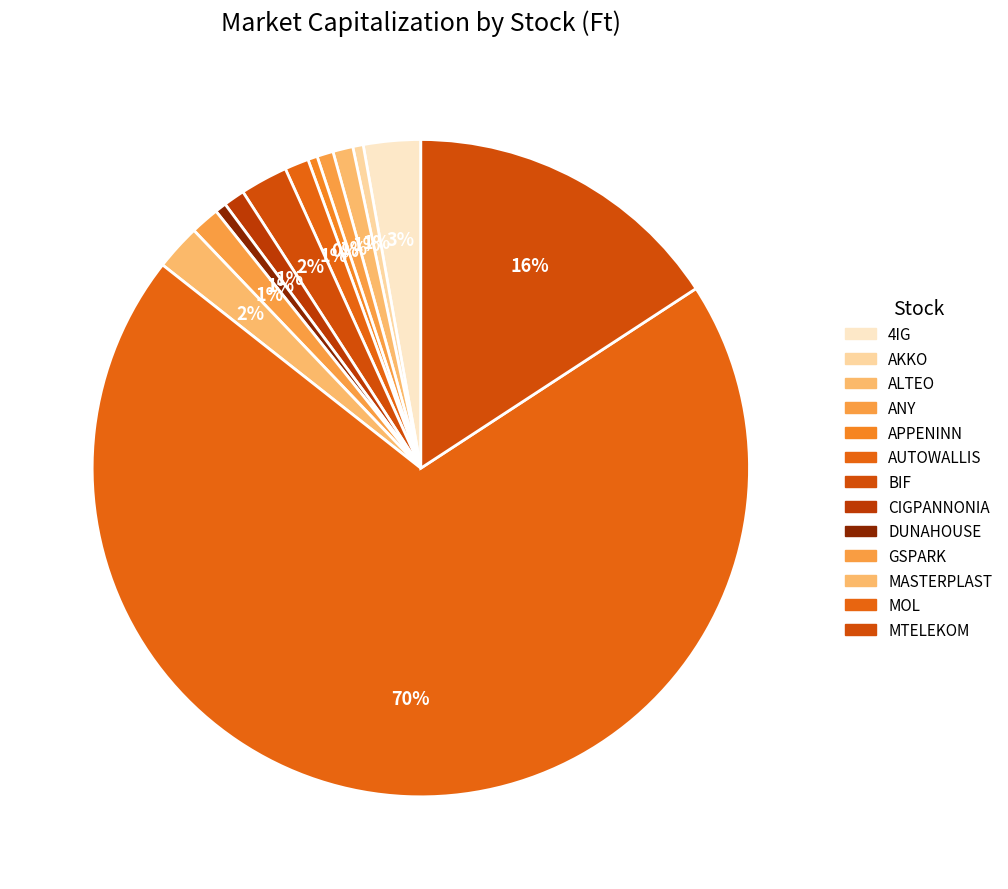

The 4IG slice represents 3% of the pie. True or false?

True